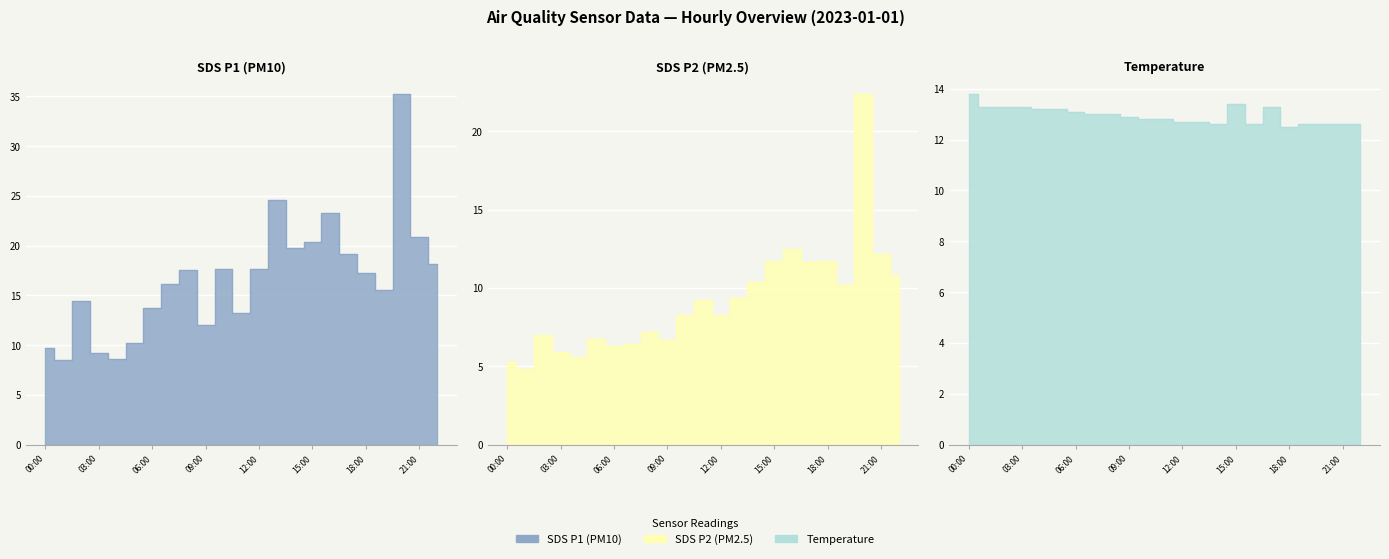

How many data points does each series have?

23